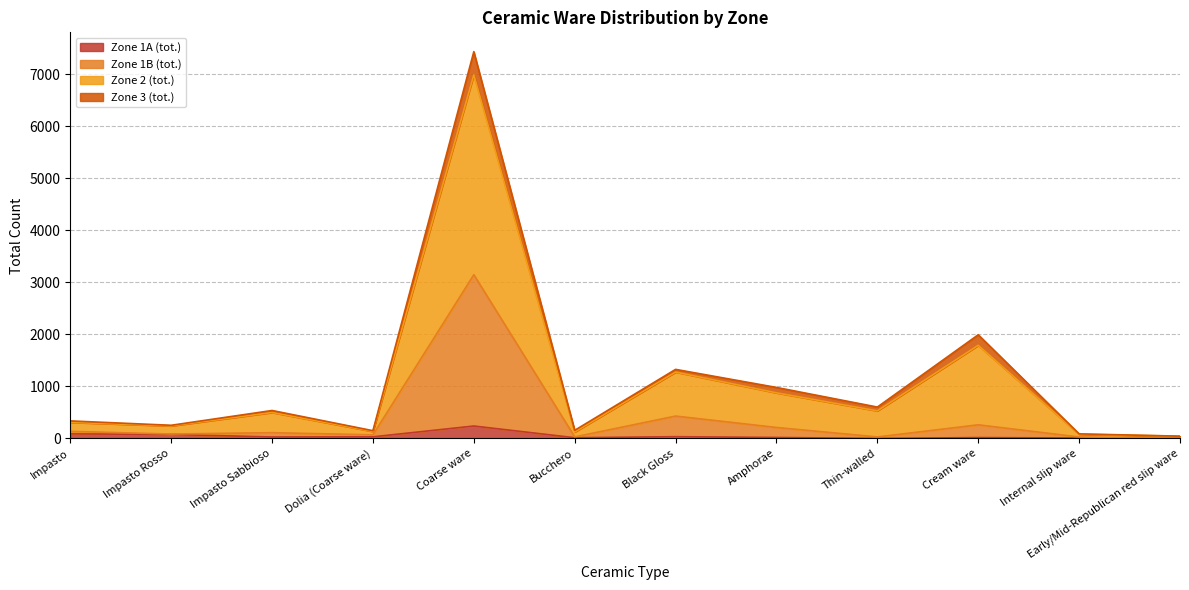

At which category is the sum across all series the highest?

Coarse ware